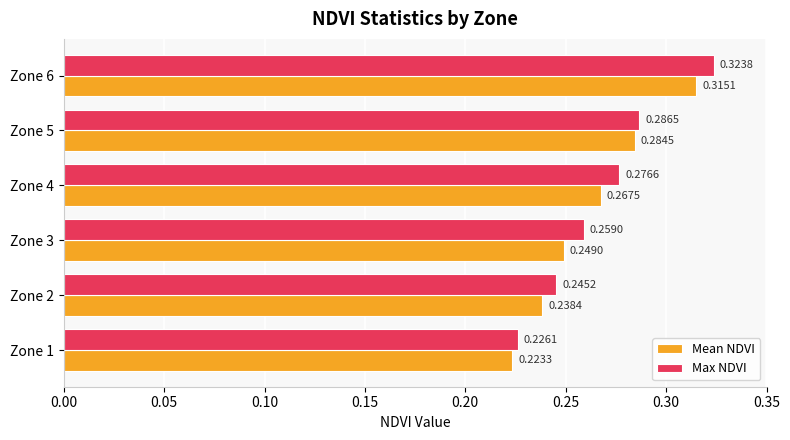

Which series has the largest range (max minus min)?

Max NDVI